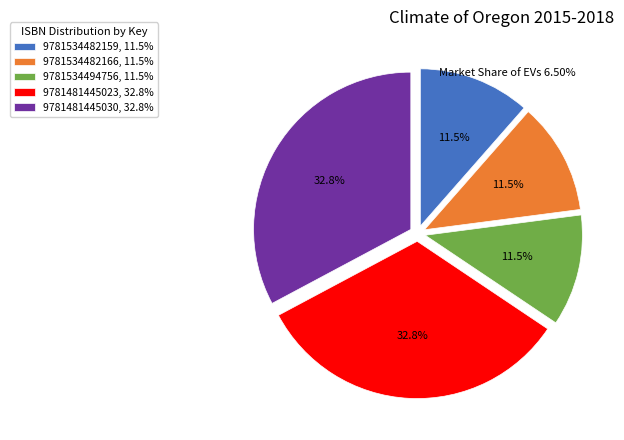

Is it true that 9781534482159 is 6% of the pie?

False